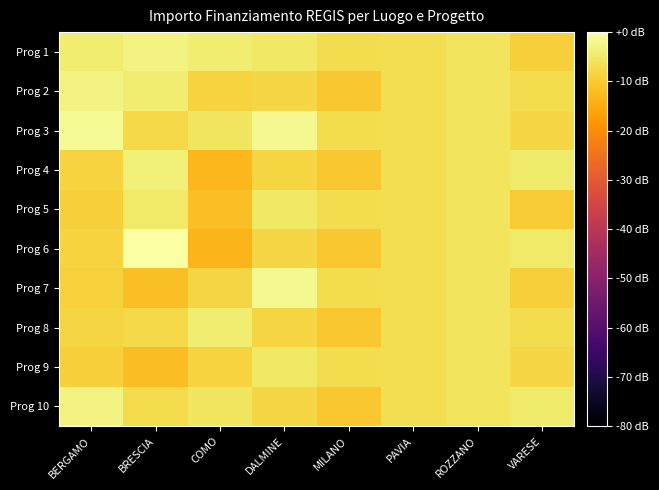

What is the smallest value displayed?

-13.3